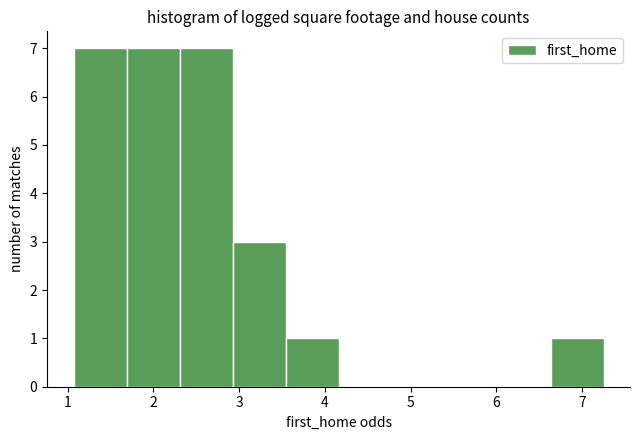

Reading left to right, transcribe this chart: for each bar, give the range it covers on the x-axis and its height. Neither the bar edges nor the heights are printed on the chart, so give them approximately, as read against the axes.

1.1 to 1.7: 7
1.7 to 2.3: 7
2.3 to 2.9: 7
2.9 to 3.5: 3
3.5 to 4.2: 1
4.2 to 4.8: 0
4.8 to 5.4: 0
5.4 to 6.0: 0
6.0 to 6.6: 0
6.6 to 7.3: 1